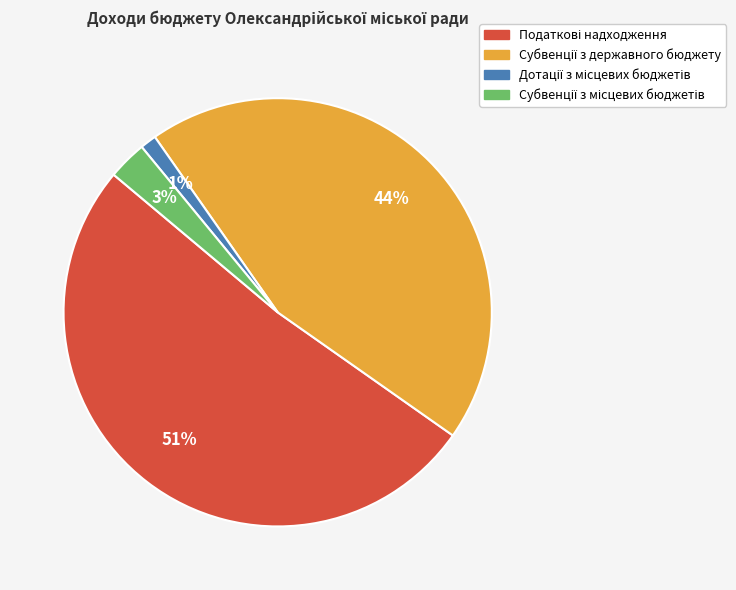

To the nearest percent, what is the average slice percentage?

25%